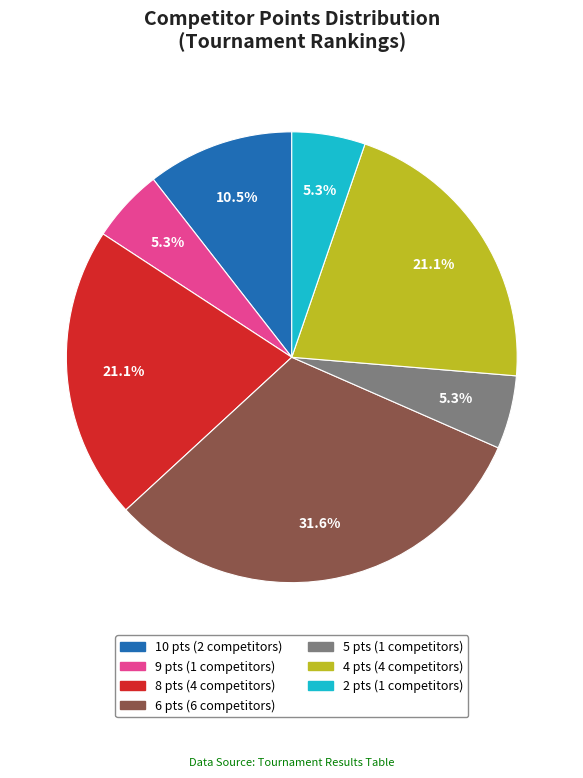

Does any single category account for the majority?

No